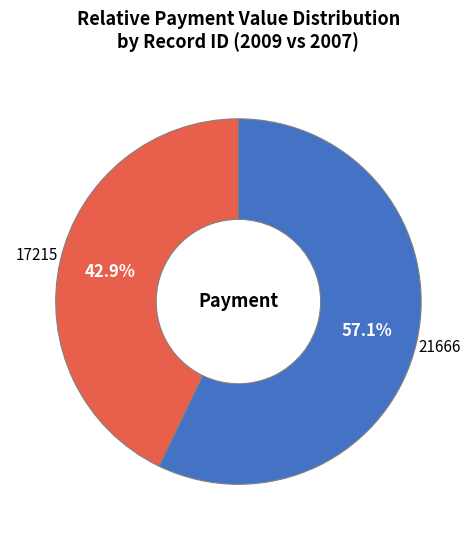

Between 17215 and 21666, which is larger?

21666